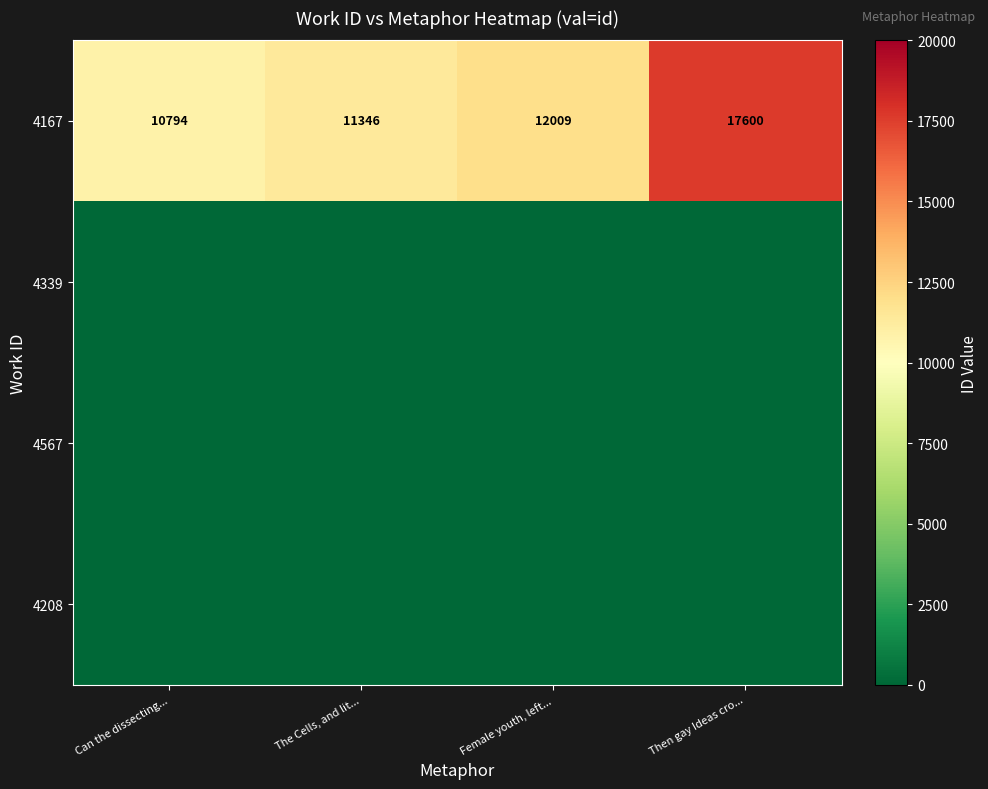

At which category does the chart reach its minimum across all series?

Can the dissecting...